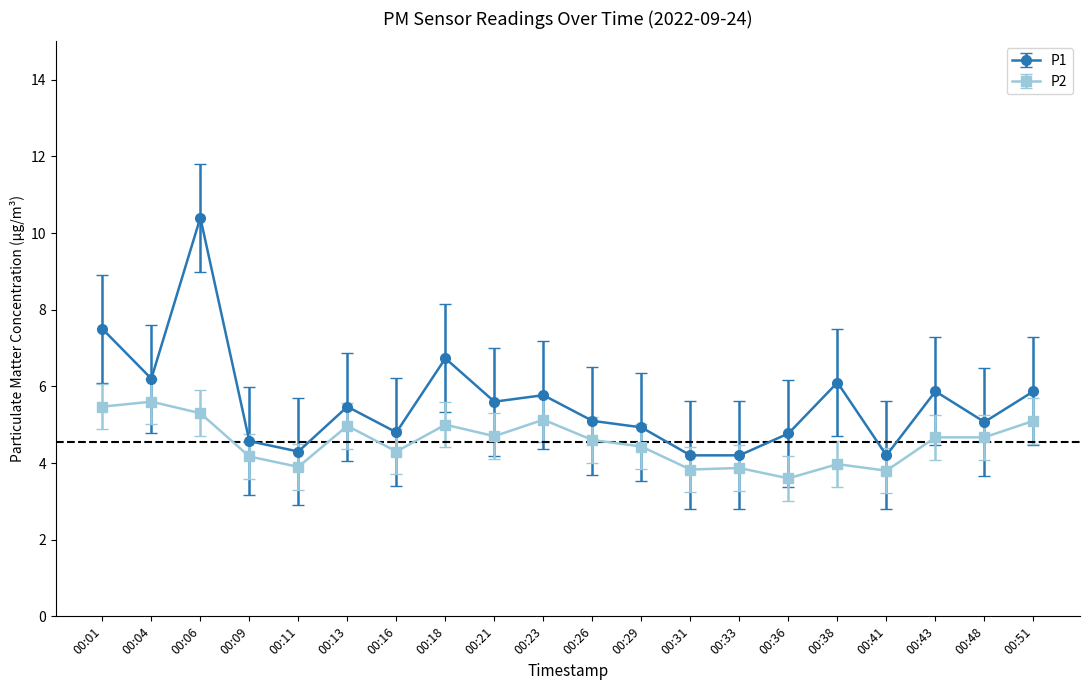

The P1 series shows 7.3 at 00:29. True or false?

False